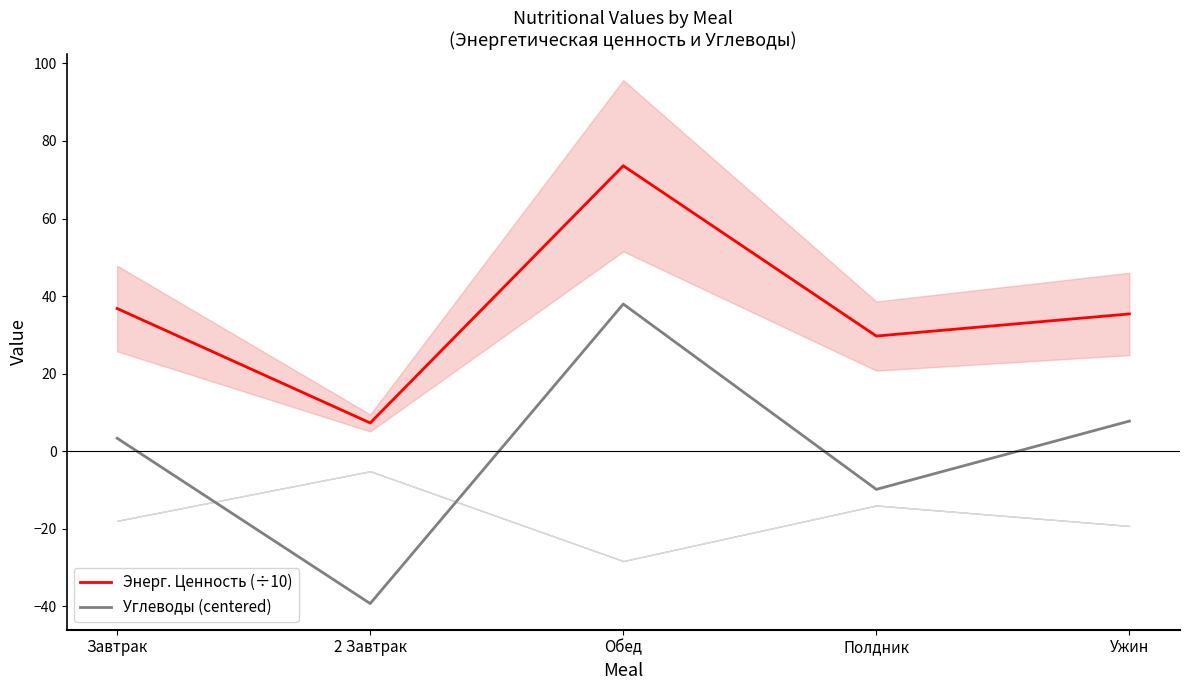

Is it true that Углеводы (centered) equals 7.8 at Ужин?

True